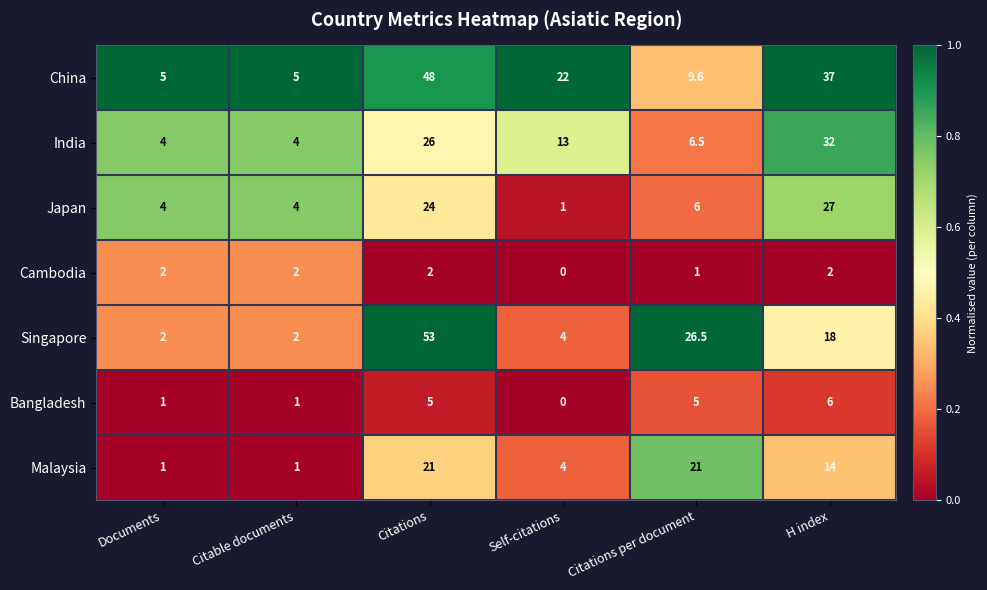

At which category is the sum across all series the highest?

Citations